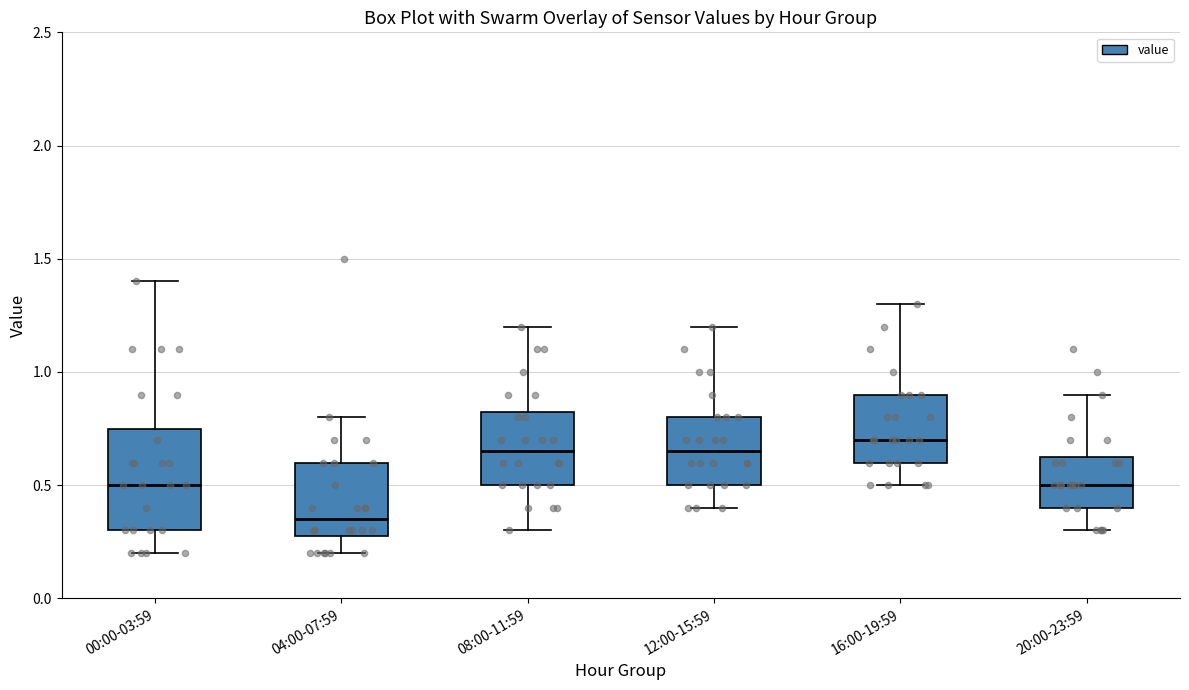

Reading left to right, transcribe this box plot: for each box, give where its median line is, the range the box spans, and where its two whiskers end, as read against the y-axis. The values are not printed on the chart, so give them approximately, as read against the axis.

00:00-03:59: median 0.50, box 0.30 to 0.75, whiskers 0.20 to 1.40
04:00-07:59: median 0.35, box 0.30 to 0.60, whiskers 0.20 to 0.80
08:00-11:59: median 0.65, box 0.50 to 0.85, whiskers 0.30 to 1.20
12:00-15:59: median 0.65, box 0.50 to 0.80, whiskers 0.40 to 1.20
16:00-19:59: median 0.70, box 0.60 to 0.90, whiskers 0.50 to 1.30
20:00-23:59: median 0.50, box 0.40 to 0.65, whiskers 0.30 to 0.90